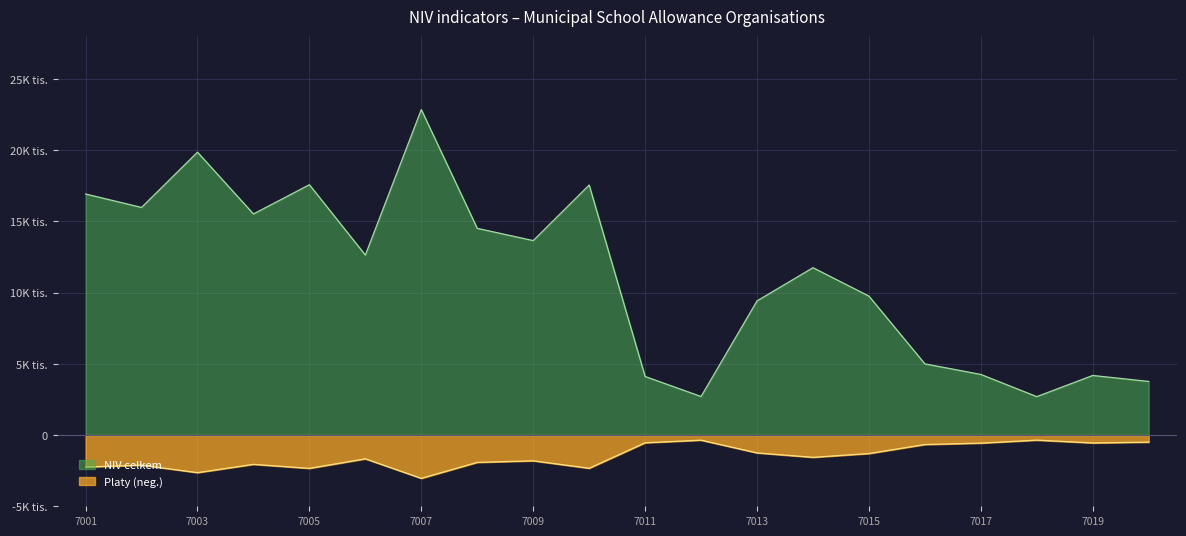

The NIV celkem series shows 15522.3 at 7004. True or false?

True